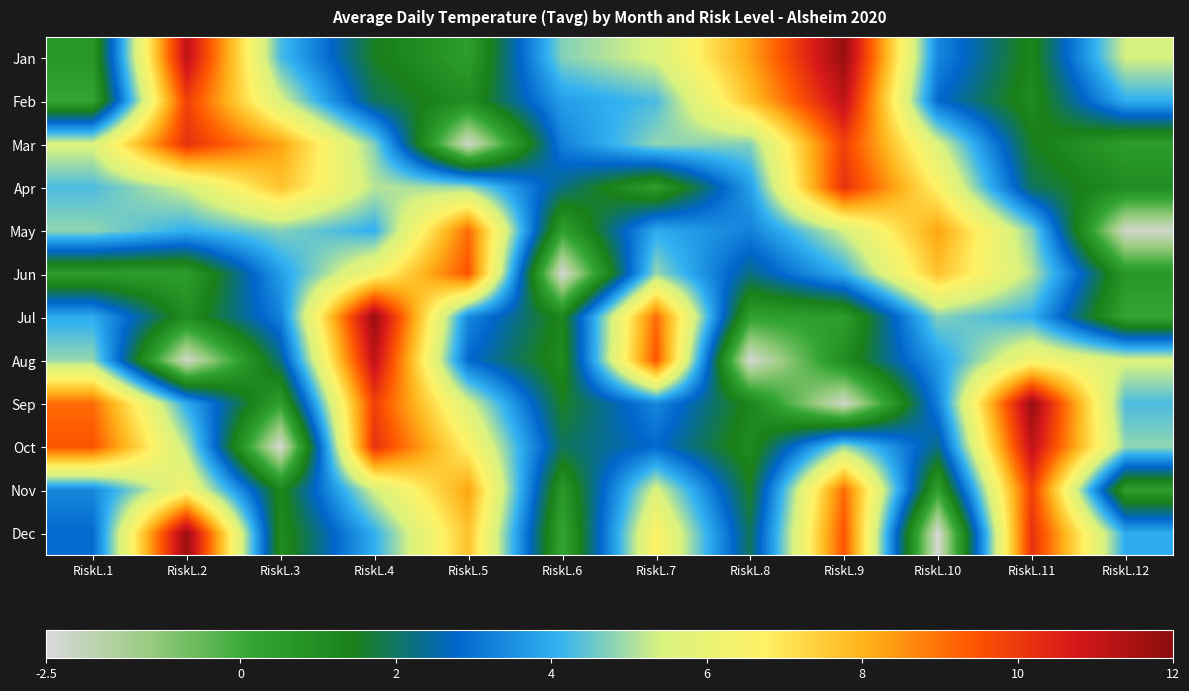

Rank the series by their maximum value, from highest to lowest.

Jan, Jul, Sep, Dec, Feb, Aug, Oct, Mar, Apr, Nov, Jun, May